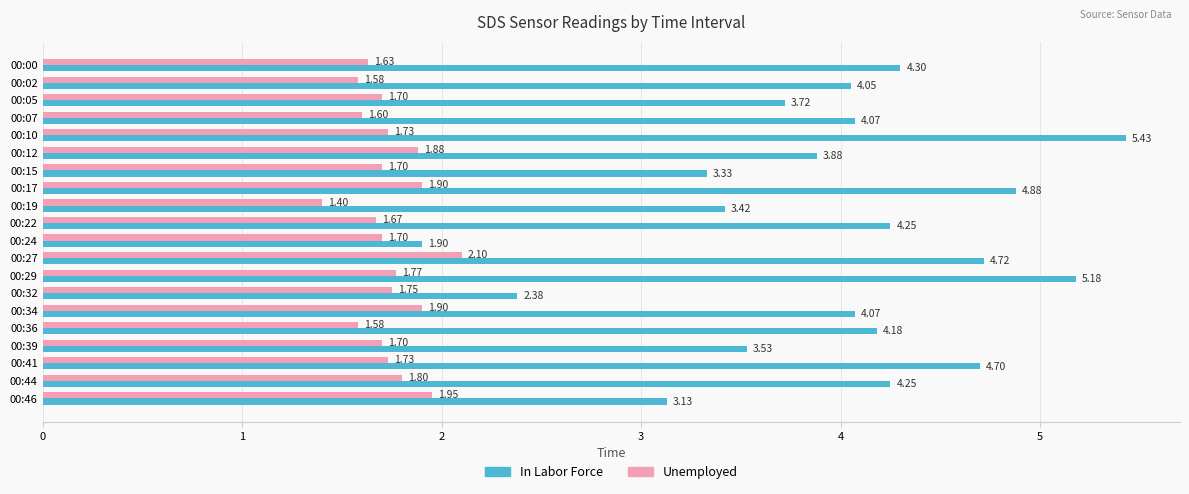

Rank the series by their maximum value, from highest to lowest.

In Labor Force, Unemployed